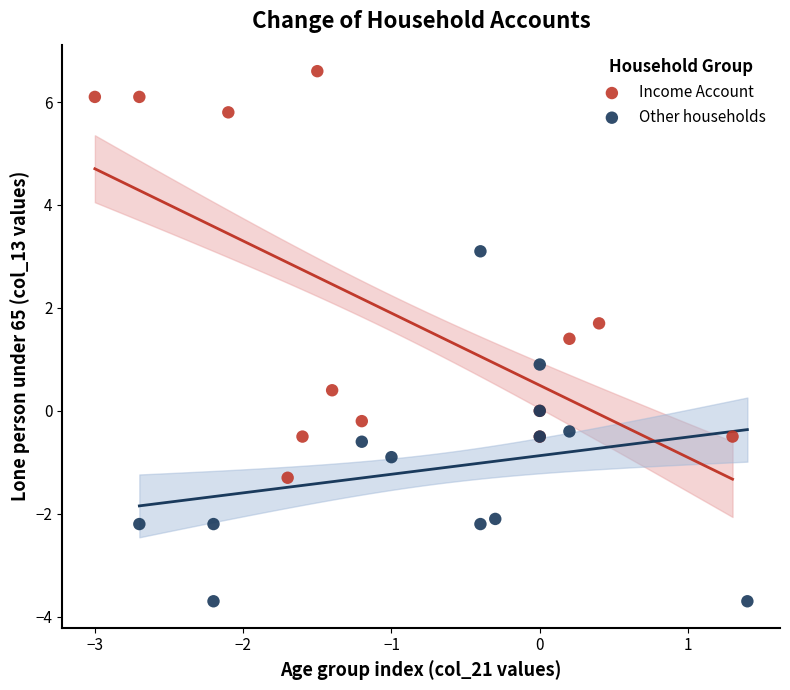

Which series contains the lowest Y value?

Other households